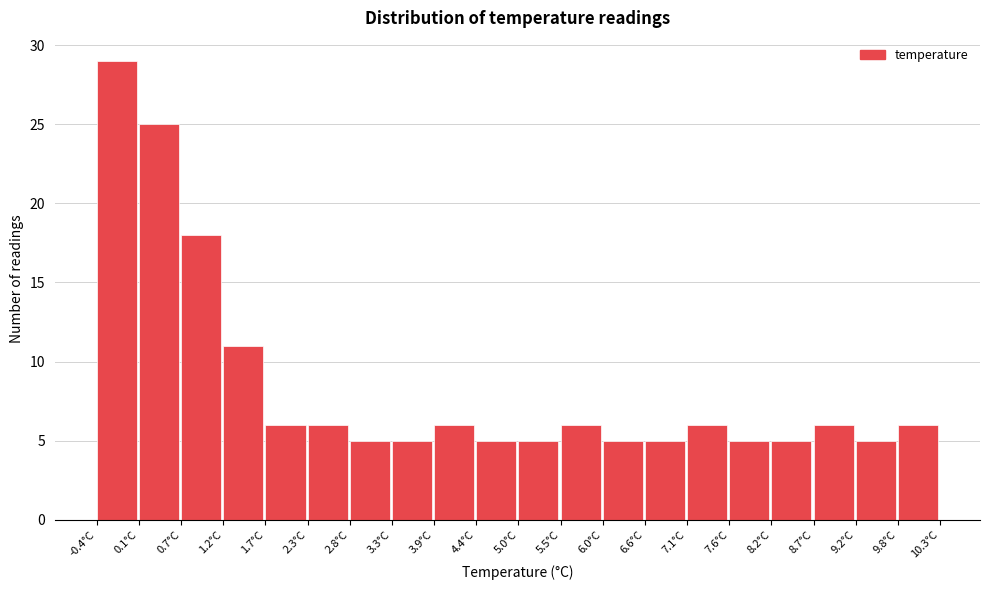

Over which range of the x-axis is the bar tallest?

-0.4 to 0.1